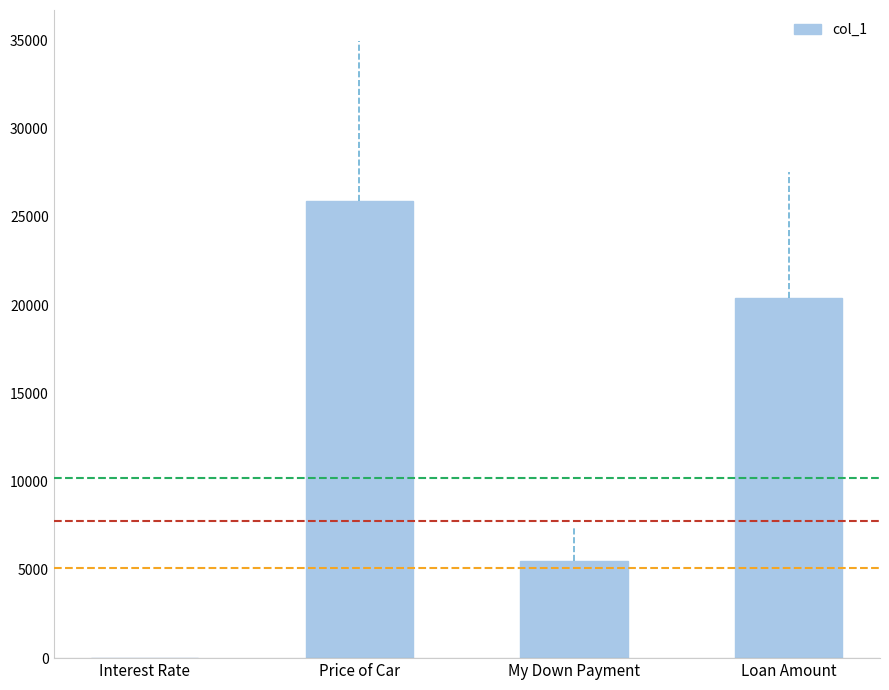

What is the change in value from My Down Payment to Loan Amount?

+14899.0